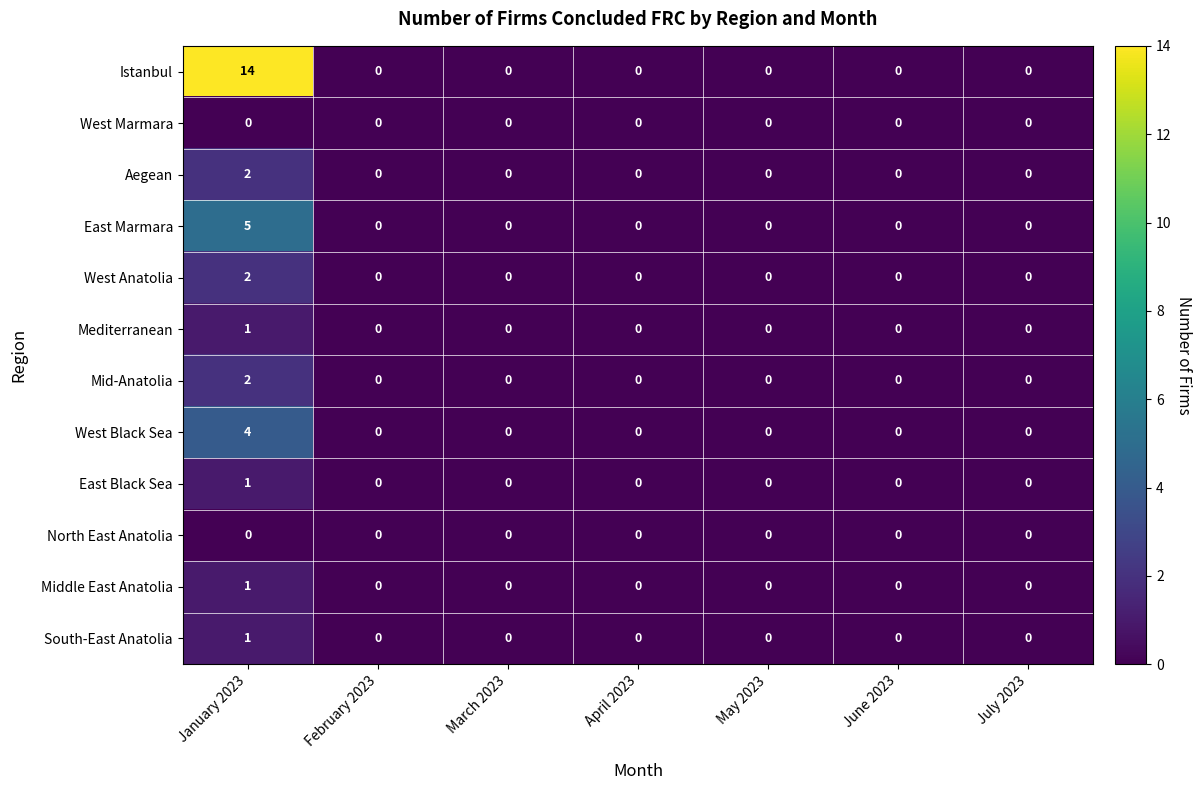

Count the West Black Sea values in the range 0 to 1.

6